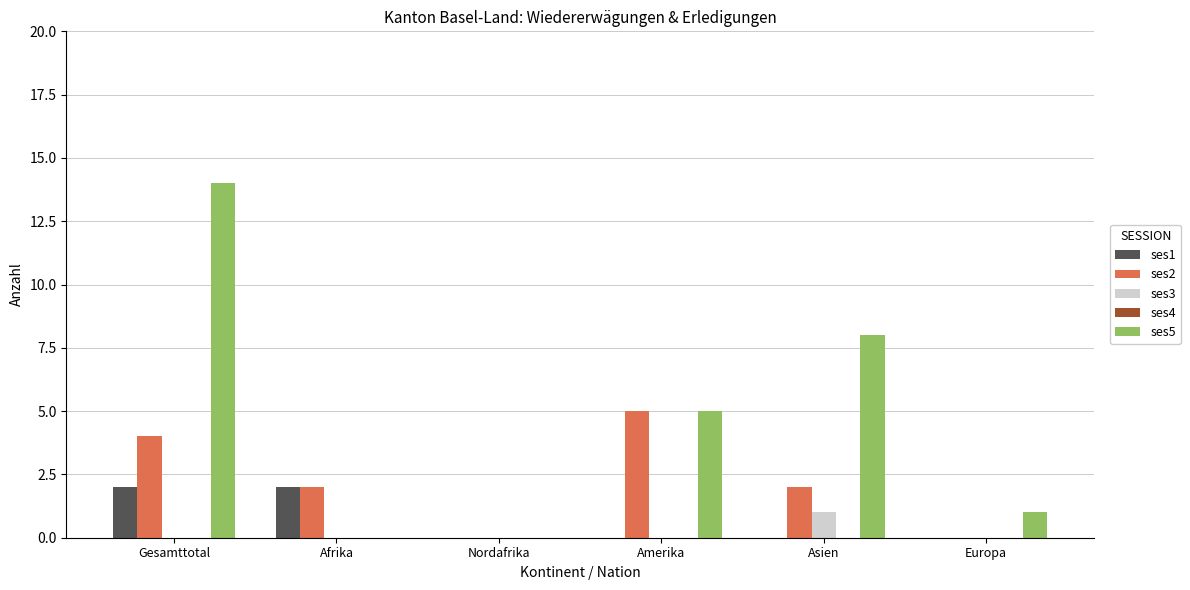

What is the total value across all series at Gesamttotal?

20